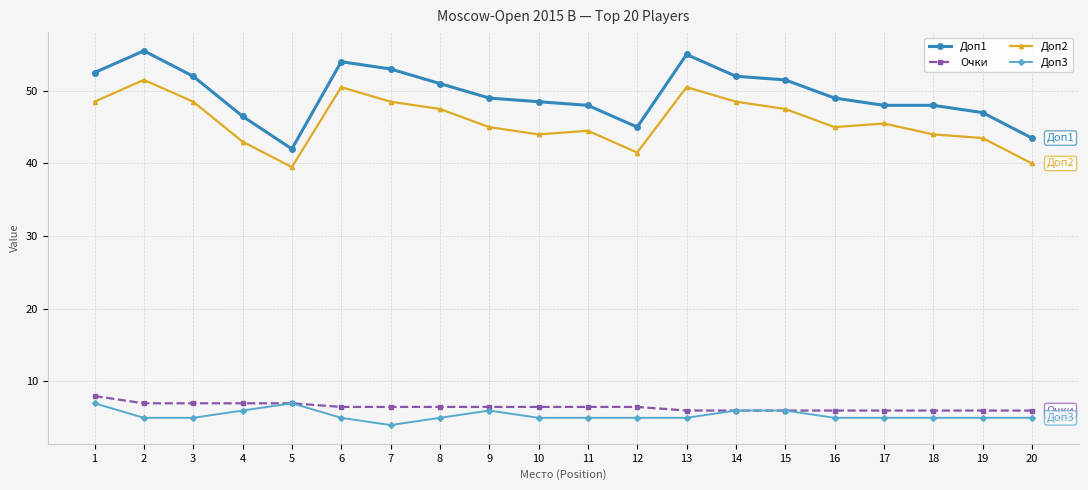

True or false: Доп1 and Очки intersect in this chart.

False